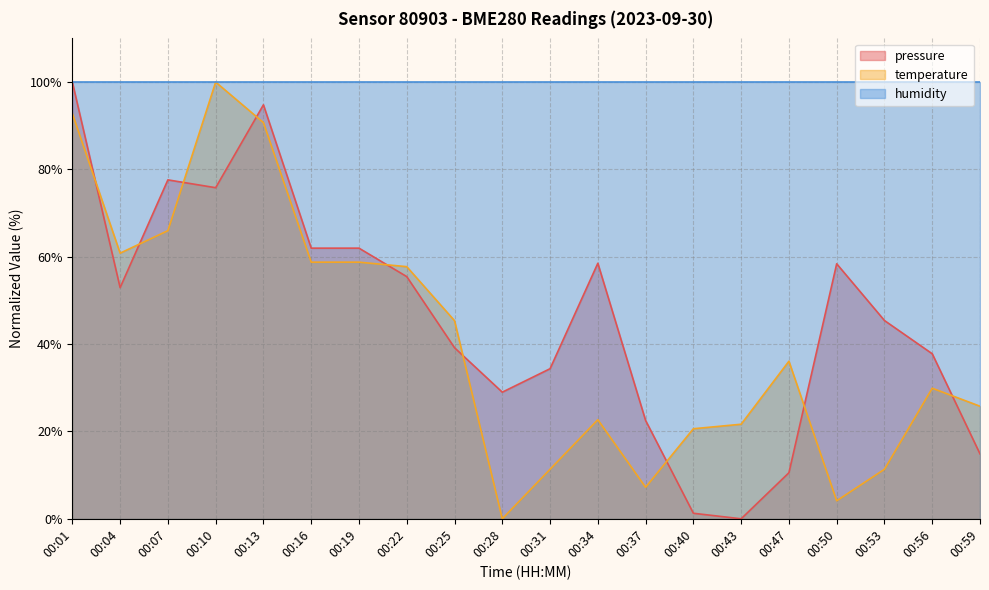

What is the value of the temperature point at the 19th from the left?

29.9